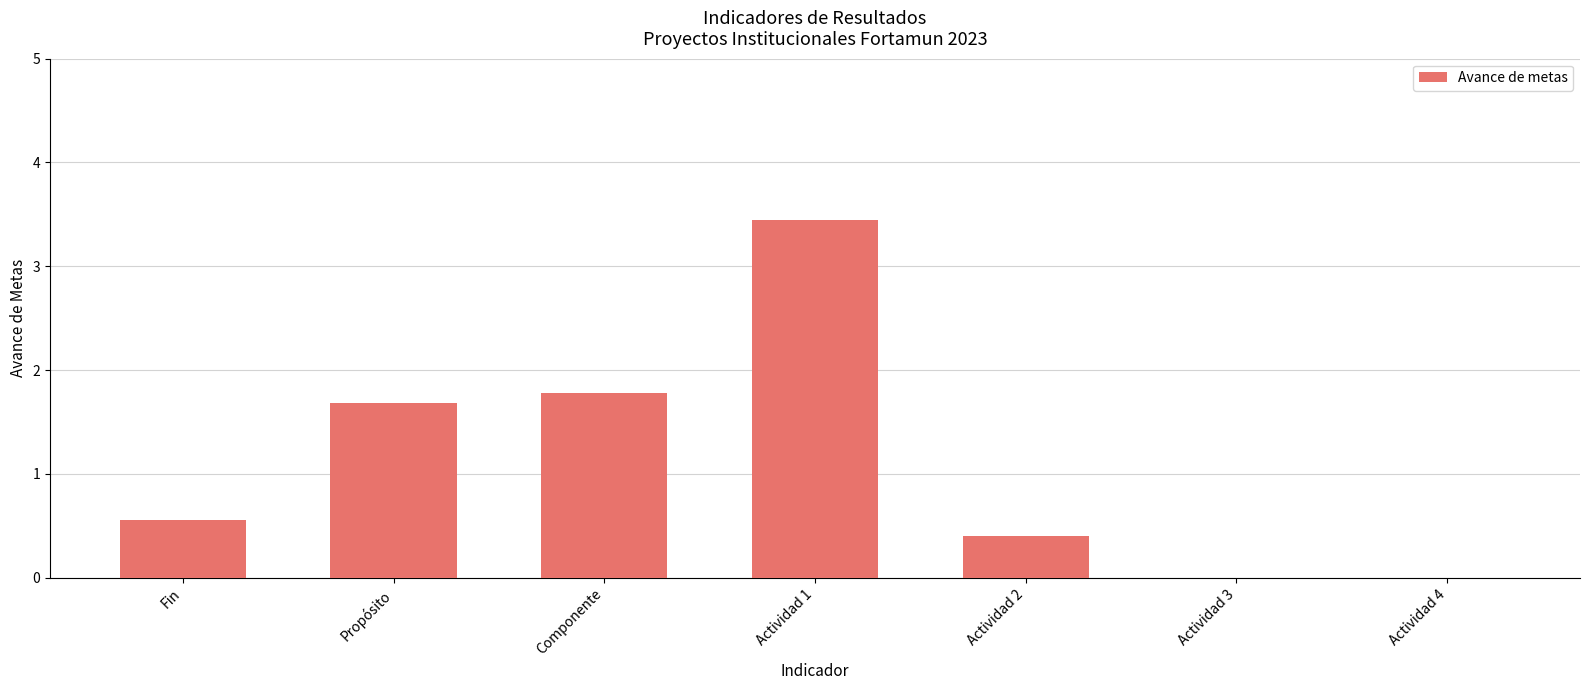

The value at Propósito is 1.7. True or false?

True